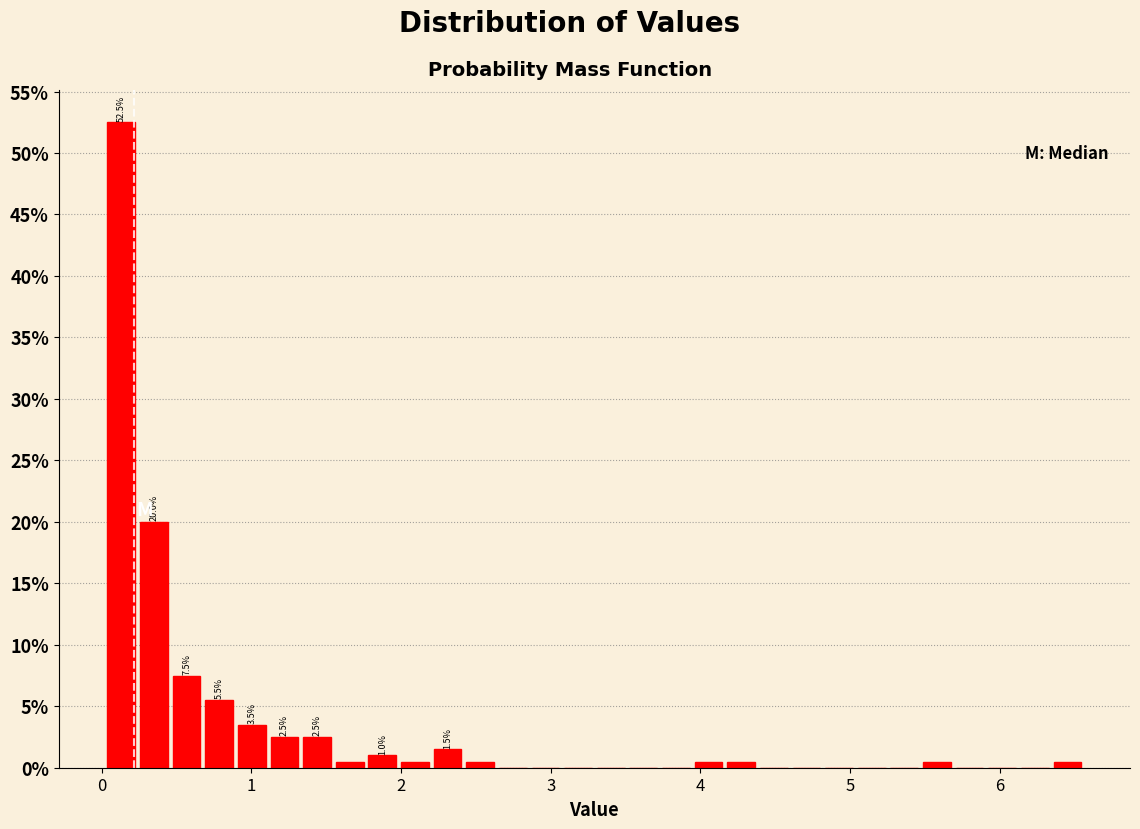

Around what value on the x-axis is the tallest bar? Give the approximate position of its centre, as read against the axis.

0.1